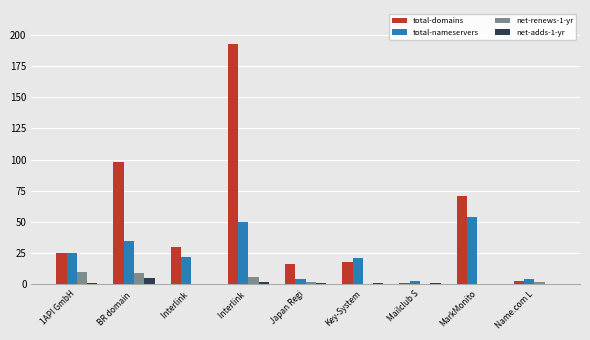

What is the value of the total-nameservers bar at the 2nd from the left?

35